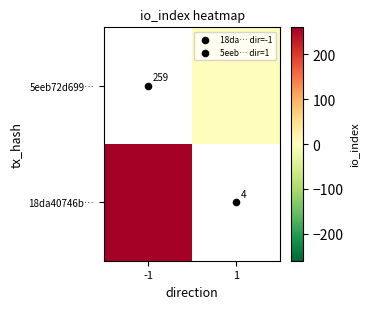

At which category is the sum across all series the highest?

-1